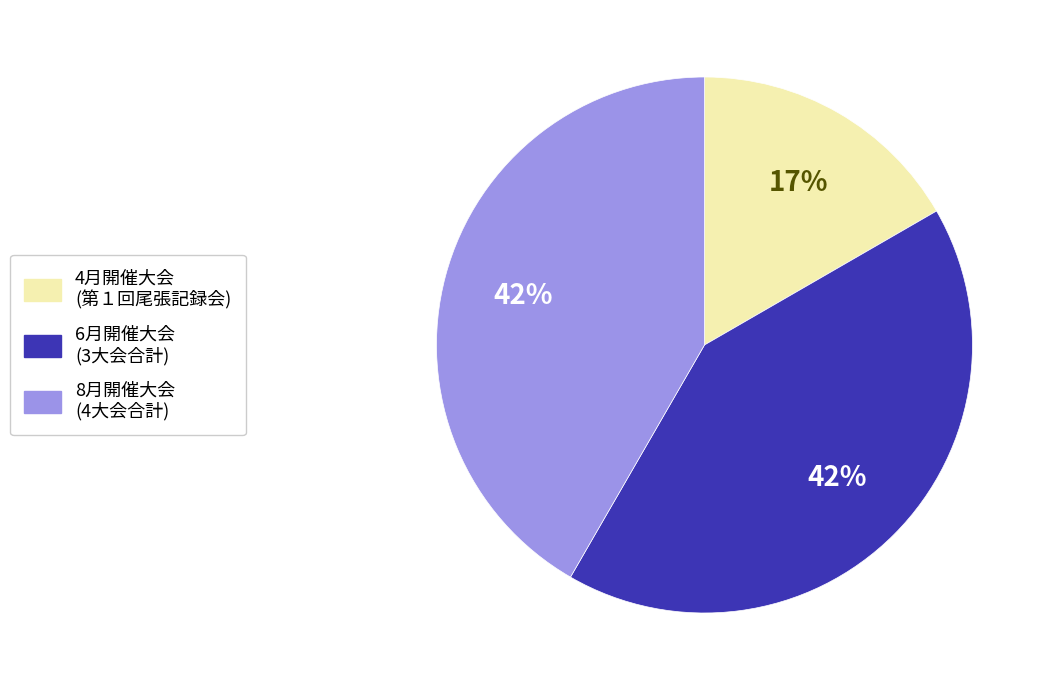

Is there a majority slice in this chart?

No